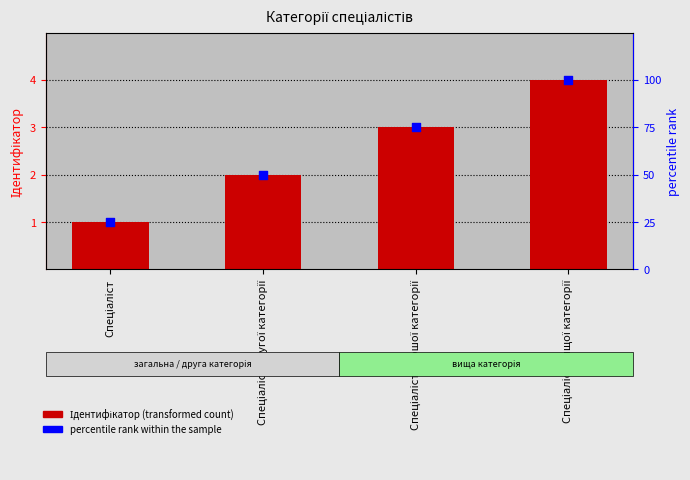

Which series contains the lowest Y value?

Ідентифікатор